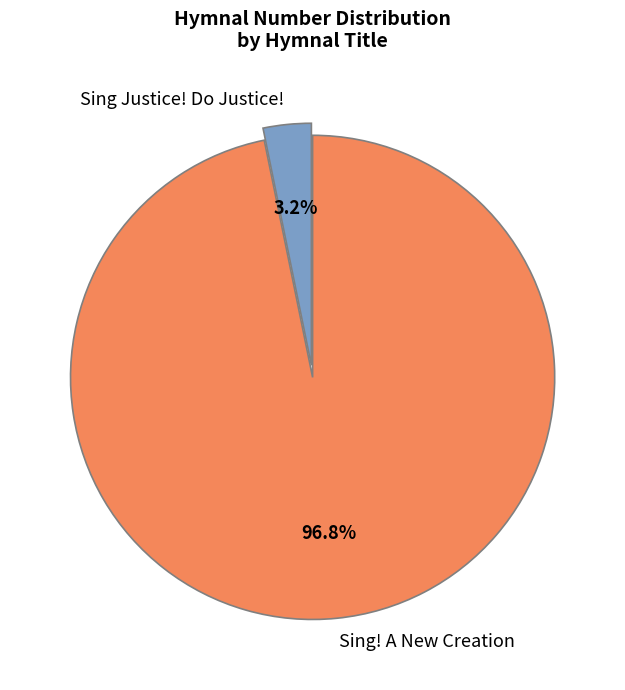

How many slices are in this pie chart?

2